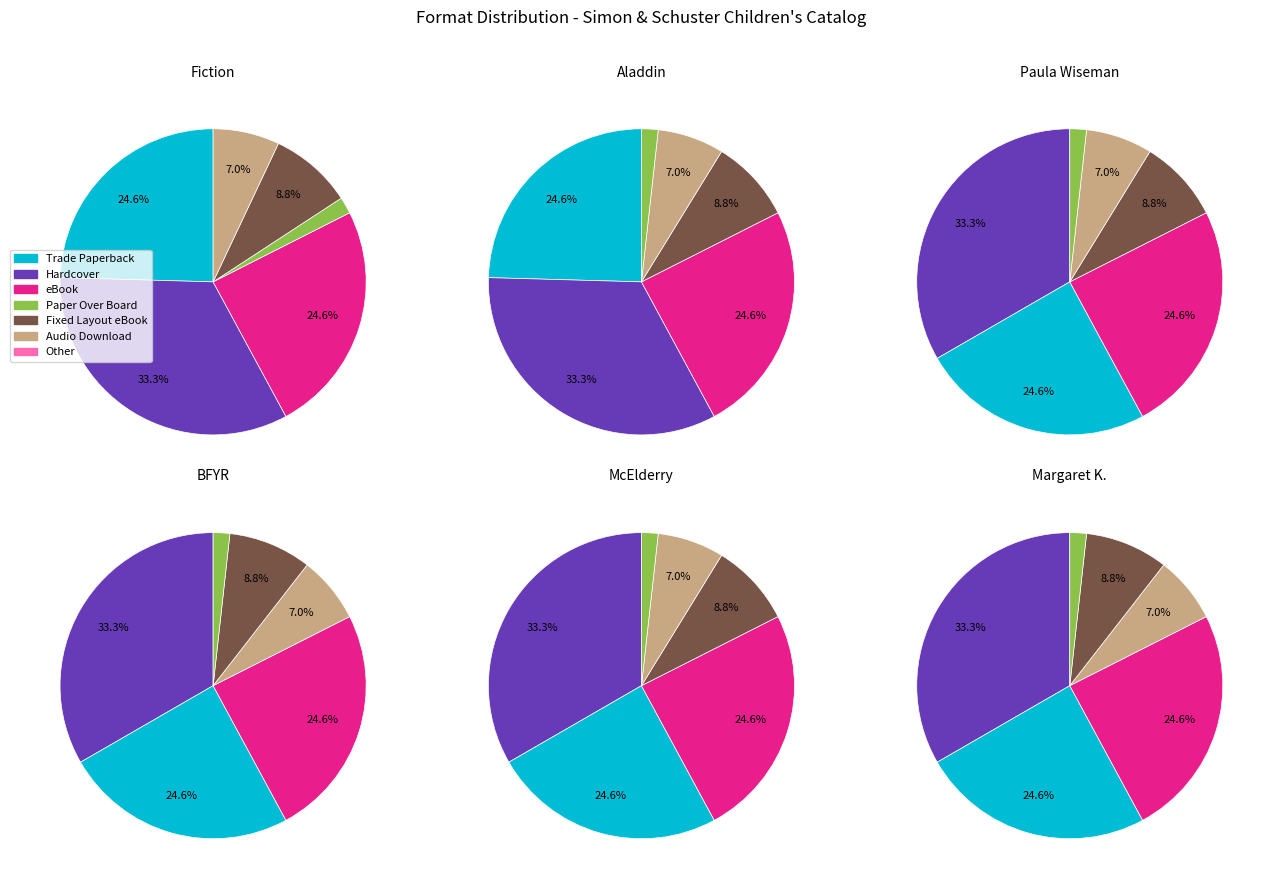

Between eBook and Hardcover, which is larger?

Hardcover